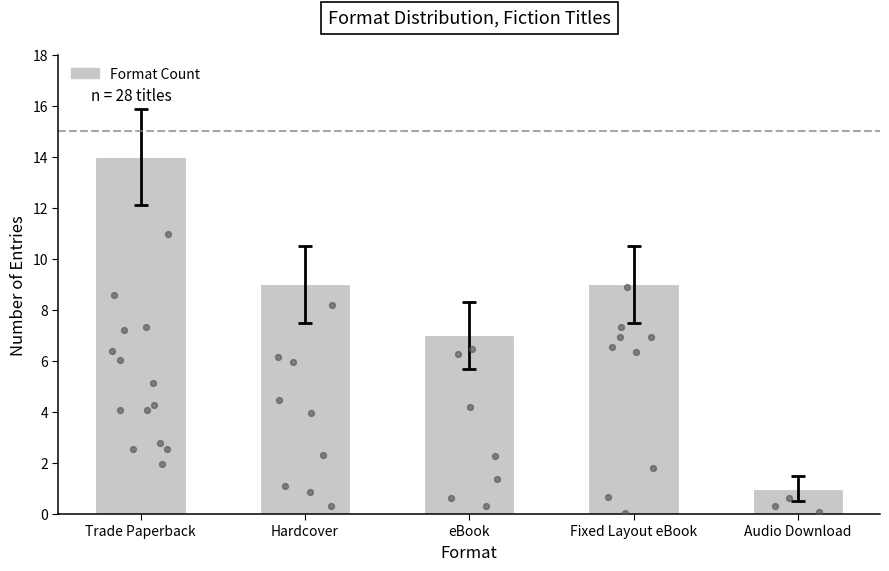

What is the ratio of the value at Trade Paperback to the value at Audio Download?

14.0